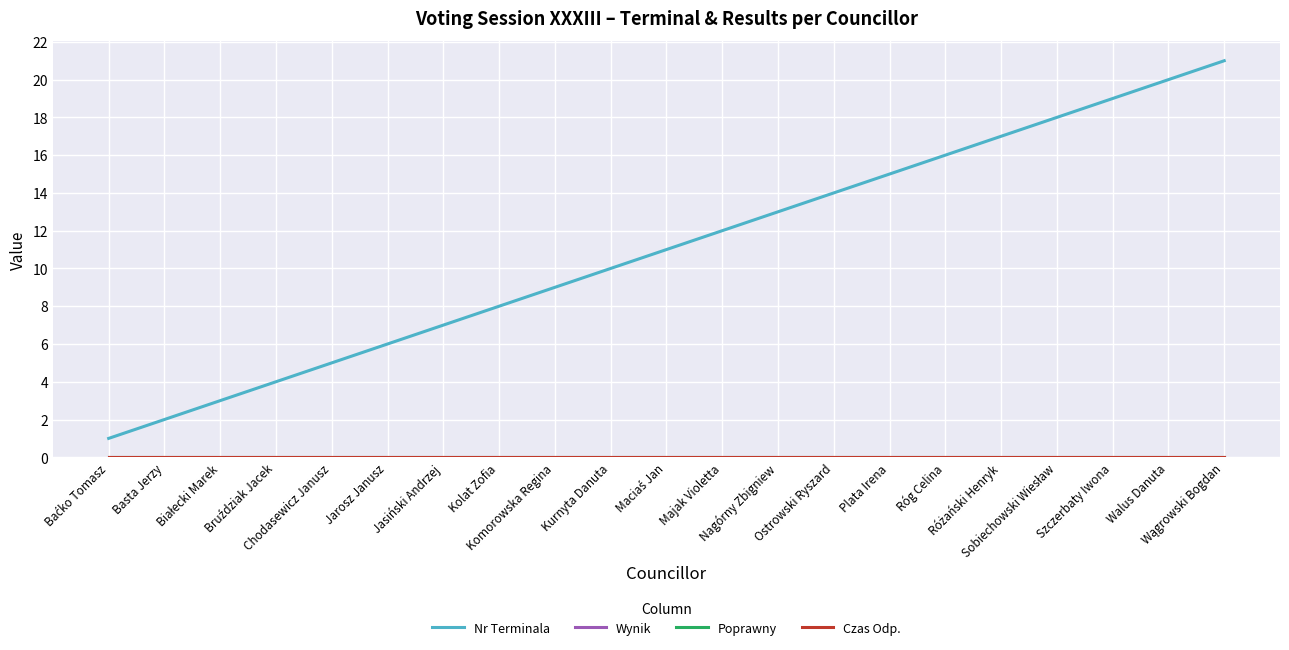

Is this an area chart (filled region under the line)?

No